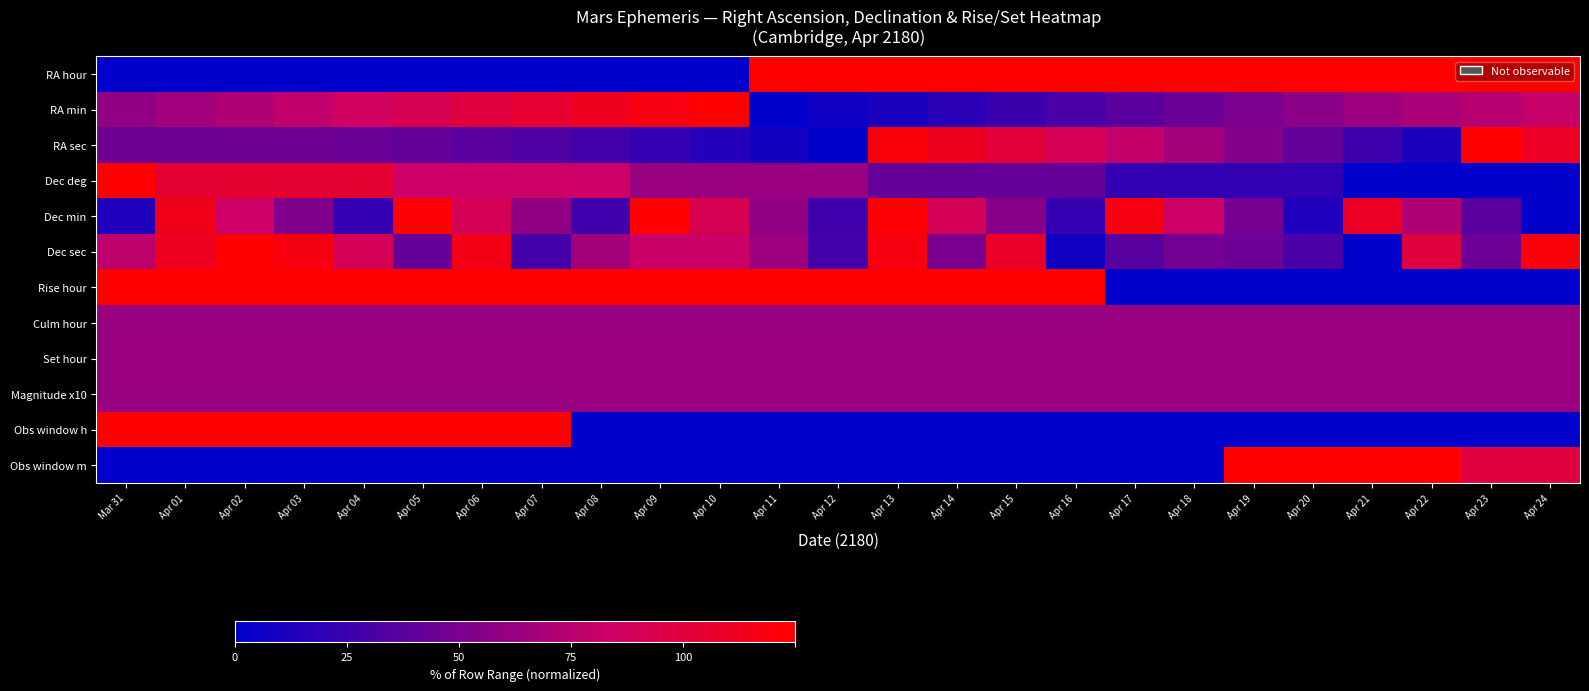

Reading right to left, extract all data points from this chart.

RA hour: Apr 24=100.0	Apr 23=100.0	Apr 22=100.0	Apr 21=100.0	Apr 20=100.0	Apr 19=100.0	Apr 18=100.0	Apr 17=100.0	Apr 16=100.0	Apr 15=100.0	Apr 14=100.0	Apr 13=100.0	Apr 12=100.0	Apr 11=100.0	Apr 10=0.0	Apr 09=0.0	Apr 08=0.0	Apr 07=0.0	Apr 06=0.0	Apr 05=0.0	Apr 04=0.0	Apr 03=0.0	Apr 02=0.0	Apr 01=0.0	Mar 31=0.0
RA min: Apr 24=64.9	Apr 23=59.6	Apr 22=56.1	Apr 21=50.9	Apr 20=45.6	Apr 19=40.4	Apr 18=35.1	Apr 17=29.8	Apr 16=24.6	Apr 15=19.3	Apr 14=14.0	Apr 13=8.8	Apr 12=5.3	Apr 11=0.0	Apr 10=100.0	Apr 09=94.7	Apr 08=89.5	Apr 07=84.2	Apr 06=78.9	Apr 05=73.7	Apr 04=68.4	Apr 03=63.2	Apr 02=57.9	Apr 01=52.6	Mar 31=47.4
RA sec: Apr 24=87.9	Apr 23=100.0	Apr 22=8.6	Apr 21=20.7	Apr 20=32.8	Apr 19=43.1	Apr 18=53.4	Apr 17=63.8	Apr 16=72.4	Apr 15=81.0	Apr 14=89.7	Apr 13=96.6	Apr 12=0.0	Apr 11=6.9	Apr 10=12.1	Apr 09=17.2	Apr 08=22.4	Apr 07=25.9	Apr 06=29.3	Apr 05=32.8	Apr 04=34.5	Apr 03=36.2	Apr 02=36.2	Apr 01=36.2	Mar 31=36.2
Dec deg: Apr 24=0.0	Apr 23=0.0	Apr 22=0.0	Apr 21=0.0	Apr 20=16.7	Apr 19=16.7	Apr 18=16.7	Apr 17=16.7	Apr 16=33.3	Apr 15=33.3	Apr 14=33.3	Apr 13=33.3	Apr 12=50.0	Apr 11=50.0	Apr 10=50.0	Apr 09=50.0	Apr 08=66.7	Apr 07=66.7	Apr 06=66.7	Apr 05=66.7	Apr 04=83.3	Apr 03=83.3	Apr 02=83.3	Apr 01=83.3	Mar 31=100.0
Dec min: Apr 24=0.0	Apr 23=29.8	Apr 22=57.9	Apr 21=87.7	Apr 20=10.5	Apr 19=38.6	Apr 18=66.7	Apr 17=94.7	Apr 16=17.5	Apr 15=43.9	Apr 14=71.9	Apr 13=98.2	Apr 12=21.1	Apr 11=47.4	Apr 10=73.7	Apr 09=100.0	Apr 08=21.1	Apr 07=47.4	Apr 06=71.9	Apr 05=98.2	Apr 04=17.5	Apr 03=42.1	Apr 02=66.7	Apr 01=91.2	Mar 31=10.5
Dec sec: Apr 24=96.2	Apr 23=35.8	Apr 22=79.2	Apr 21=0.0	Apr 20=24.5	Apr 19=35.8	Apr 18=37.7	Apr 17=28.3	Apr 16=5.7	Apr 15=86.8	Apr 14=39.6	Apr 13=94.3	Apr 12=22.6	Apr 11=50.9	Apr 10=66.0	Apr 09=66.0	Apr 08=52.8	Apr 07=22.6	Apr 06=92.5	Apr 05=34.0	Apr 04=71.7	Apr 03=94.3	Apr 02=100.0	Apr 01=88.7	Mar 31=62.3
Rise hour: Apr 24=0.0	Apr 23=0.0	Apr 22=0.0	Apr 21=0.0	Apr 20=0.0	Apr 19=0.0	Apr 18=0.0	Apr 17=0.0	Apr 16=100.0	Apr 15=100.0	Apr 14=100.0	Apr 13=100.0	Apr 12=100.0	Apr 11=100.0	Apr 10=100.0	Apr 09=100.0	Apr 08=100.0	Apr 07=100.0	Apr 06=100.0	Apr 05=100.0	Apr 04=100.0	Apr 03=100.0	Apr 02=100.0	Apr 01=100.0	Mar 31=100.0
Culm hour: Apr 24=50.0	Apr 23=50.0	Apr 22=50.0	Apr 21=50.0	Apr 20=50.0	Apr 19=50.0	Apr 18=50.0	Apr 17=50.0	Apr 16=50.0	Apr 15=50.0	Apr 14=50.0	Apr 13=50.0	Apr 12=50.0	Apr 11=50.0	Apr 10=50.0	Apr 09=50.0	Apr 08=50.0	Apr 07=50.0	Apr 06=50.0	Apr 05=50.0	Apr 04=50.0	Apr 03=50.0	Apr 02=50.0	Apr 01=50.0	Mar 31=50.0
Set hour: Apr 24=50.0	Apr 23=50.0	Apr 22=50.0	Apr 21=50.0	Apr 20=50.0	Apr 19=50.0	Apr 18=50.0	Apr 17=50.0	Apr 16=50.0	Apr 15=50.0	Apr 14=50.0	Apr 13=50.0	Apr 12=50.0	Apr 11=50.0	Apr 10=50.0	Apr 09=50.0	Apr 08=50.0	Apr 07=50.0	Apr 06=50.0	Apr 05=50.0	Apr 04=50.0	Apr 03=50.0	Apr 02=50.0	Apr 01=50.0	Mar 31=50.0
Magnitude x10: Apr 24=50.0	Apr 23=50.0	Apr 22=50.0	Apr 21=50.0	Apr 20=50.0	Apr 19=50.0	Apr 18=50.0	Apr 17=50.0	Apr 16=50.0	Apr 15=50.0	Apr 14=50.0	Apr 13=50.0	Apr 12=50.0	Apr 11=50.0	Apr 10=50.0	Apr 09=50.0	Apr 08=50.0	Apr 07=50.0	Apr 06=50.0	Apr 05=50.0	Apr 04=50.0	Apr 03=50.0	Apr 02=50.0	Apr 01=50.0	Mar 31=50.0
Obs window h: Apr 24=0.0	Apr 23=0.0	Apr 22=0.0	Apr 21=0.0	Apr 20=0.0	Apr 19=0.0	Apr 18=0.0	Apr 17=0.0	Apr 16=0.0	Apr 15=0.0	Apr 14=0.0	Apr 13=0.0	Apr 12=0.0	Apr 11=0.0	Apr 10=0.0	Apr 09=0.0	Apr 08=0.0	Apr 07=100.0	Apr 06=100.0	Apr 05=100.0	Apr 04=100.0	Apr 03=100.0	Apr 02=100.0	Apr 01=100.0	Mar 31=100.0
Obs window m: Apr 24=80.0	Apr 23=80.0	Apr 22=100.0	Apr 21=100.0	Apr 20=100.0	Apr 19=100.0	Apr 18=0.0	Apr 17=0.0	Apr 16=0.0	Apr 15=0.0	Apr 14=0.0	Apr 13=0.0	Apr 12=0.0	Apr 11=0.0	Apr 10=0.0	Apr 09=0.0	Apr 08=0.0	Apr 07=0.0	Apr 06=0.0	Apr 05=0.0	Apr 04=0.0	Apr 03=0.0	Apr 02=0.0	Apr 01=0.0	Mar 31=0.0